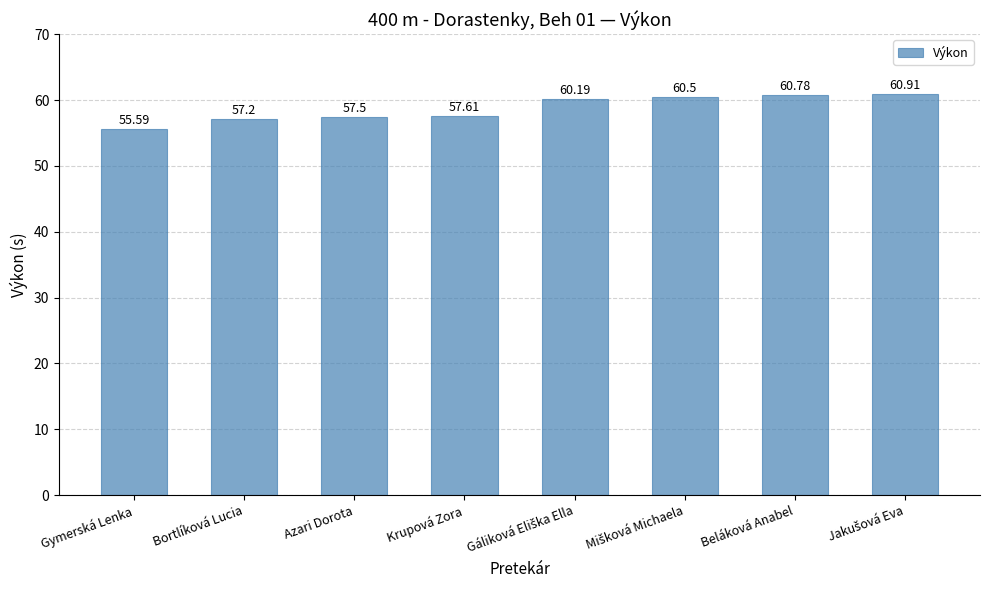

Is it true that the value at Beláková Anabel is 109.0?

False